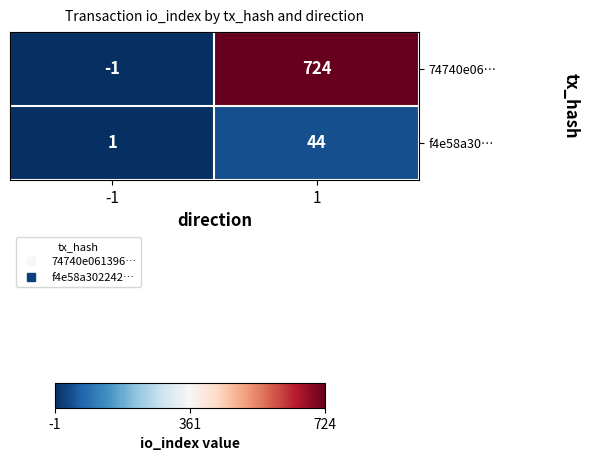

What is the approximate value of 74740e06… at 1?

724